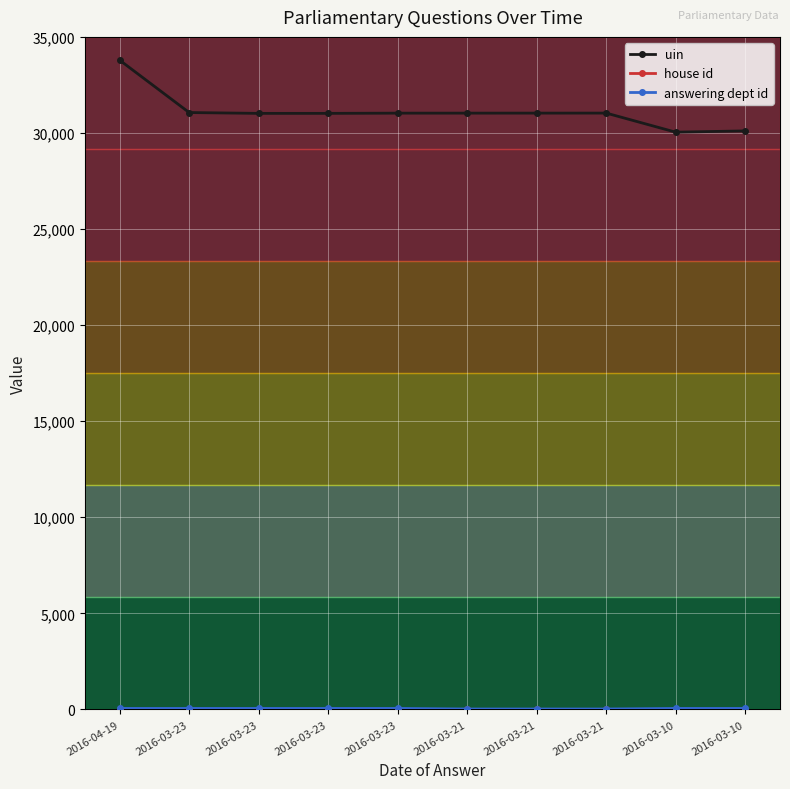

What is the label of the 7th point from the right?

2016-03-23